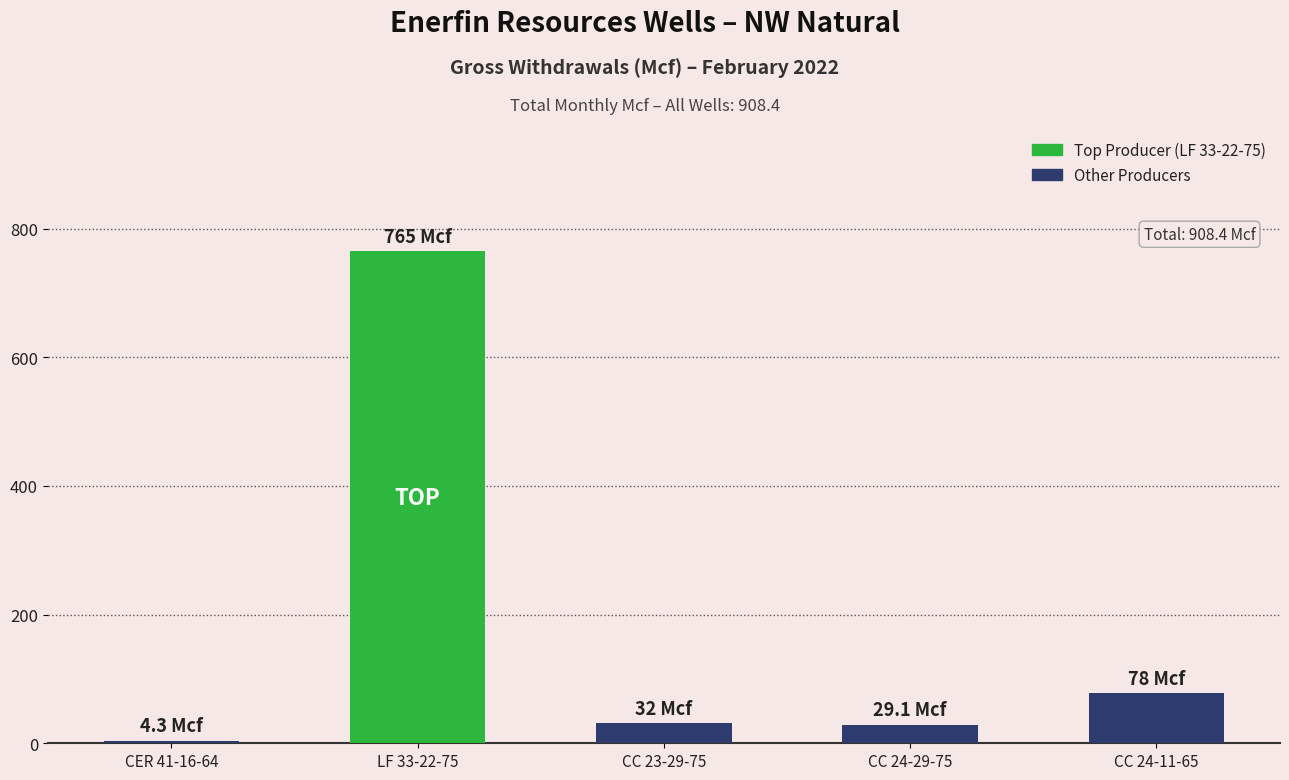

What is the label of the 1st bar from the right?

CC 24-11-65